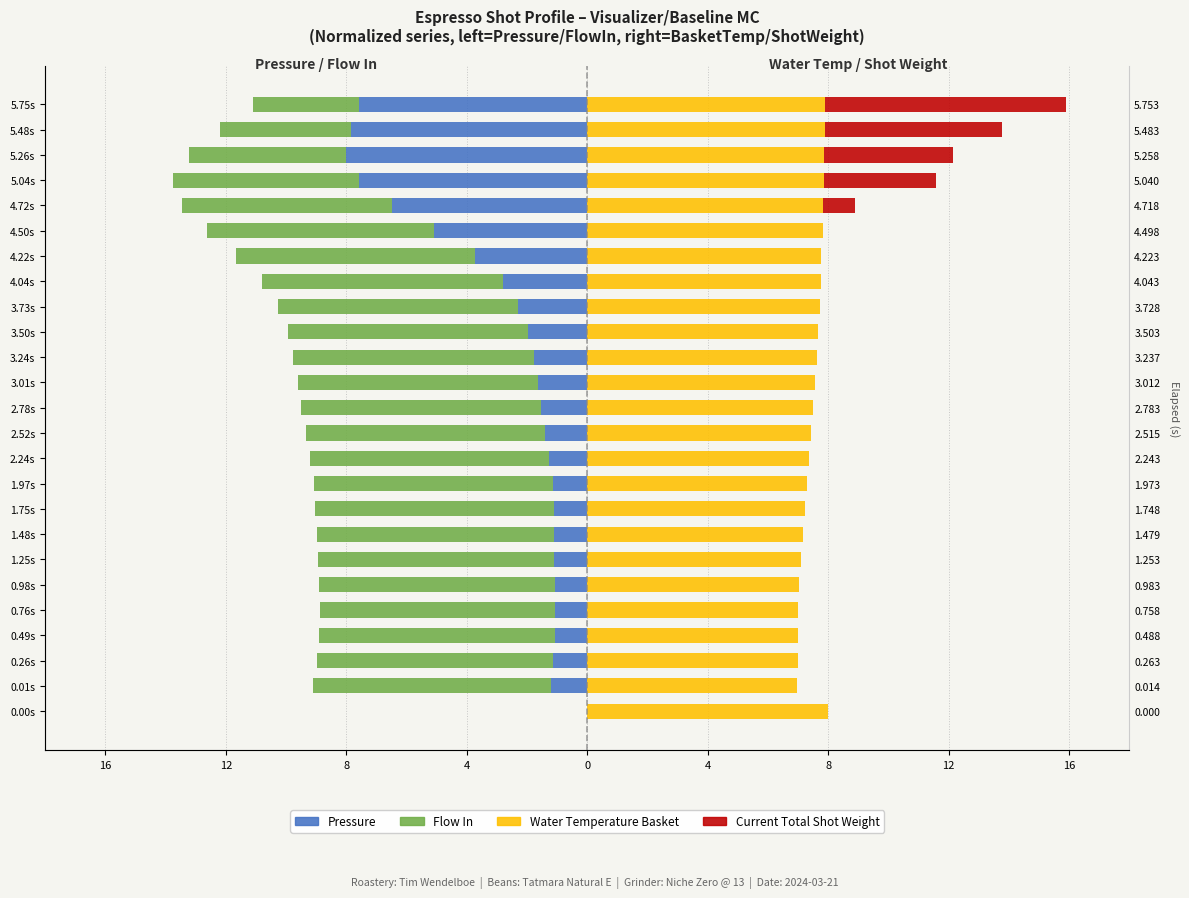

What are all the series names shown in the legend?

Pressure, Flow In, Water Temperature Basket, Current Total Shot Weight